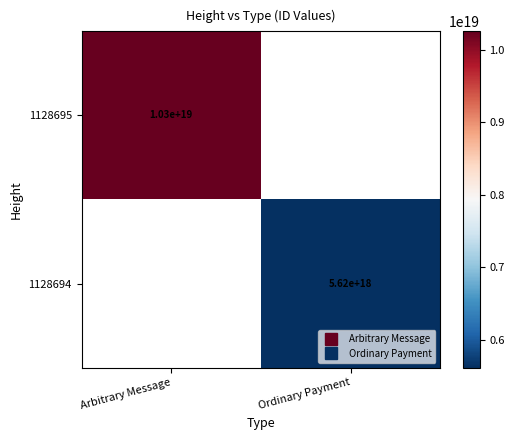

The value of 1128695 at Arbitrary Message is 10256601133914886144.0. True or false?

True